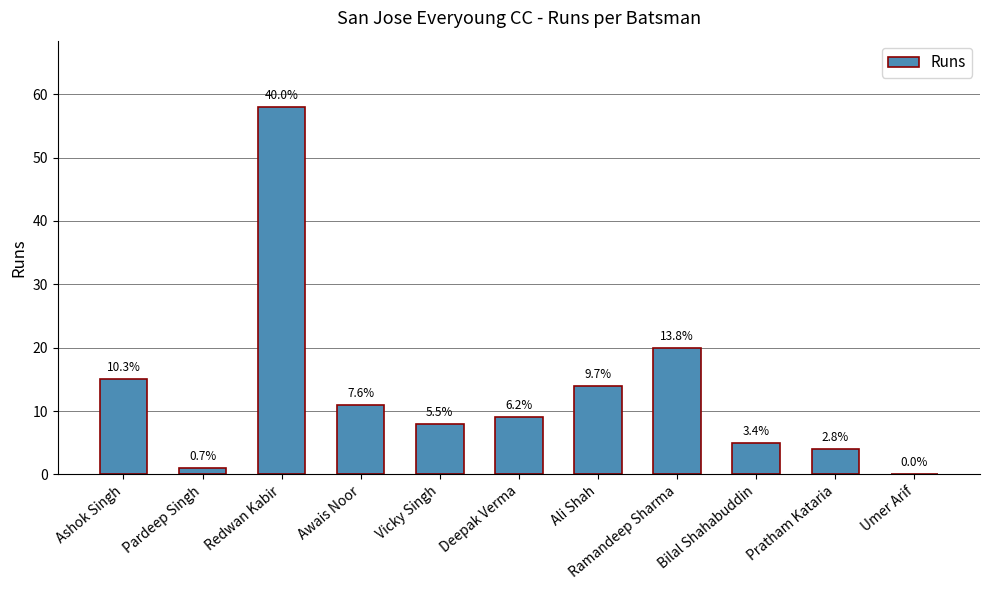

Is it true that the value at Pardeep Singh is 1?

True